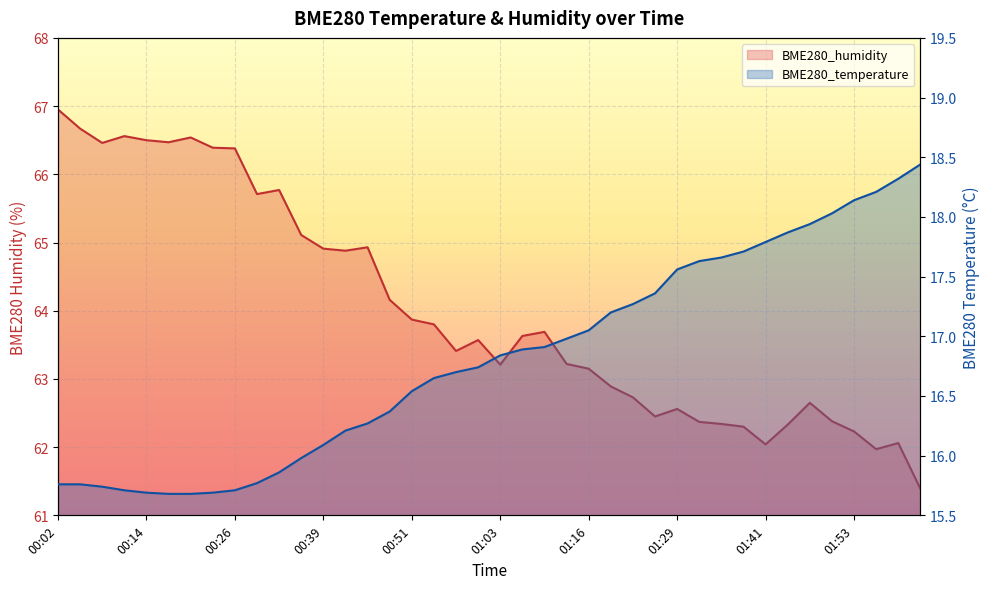

What position from the left is 00:45?

15